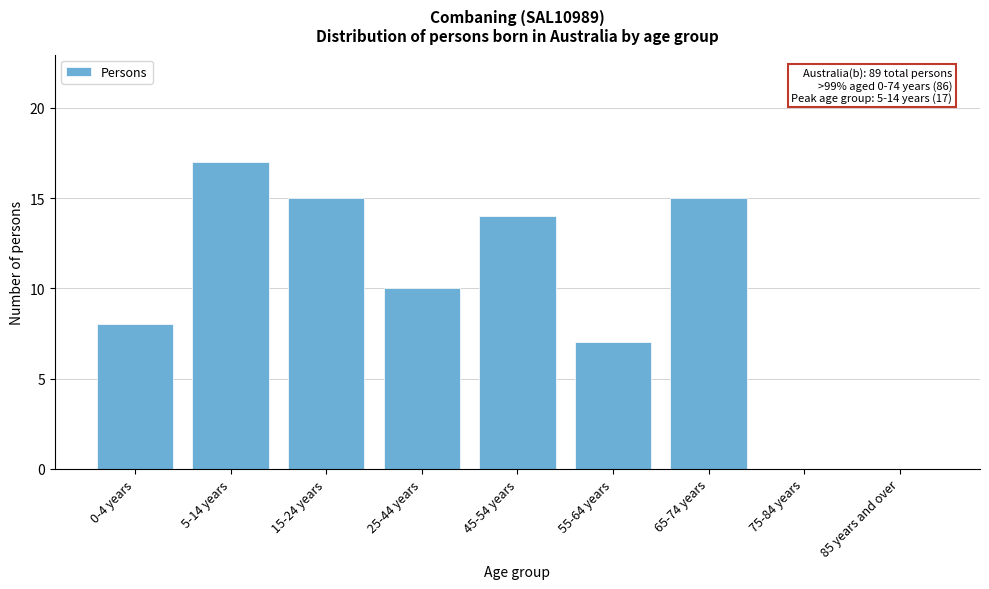

Reading right to left, extract all data points from this chart.

85 years and over=0	75-84 years=0	65-74 years=15	55-64 years=7	45-54 years=14	25-44 years=10	15-24 years=15	5-14 years=17	0-4 years=8